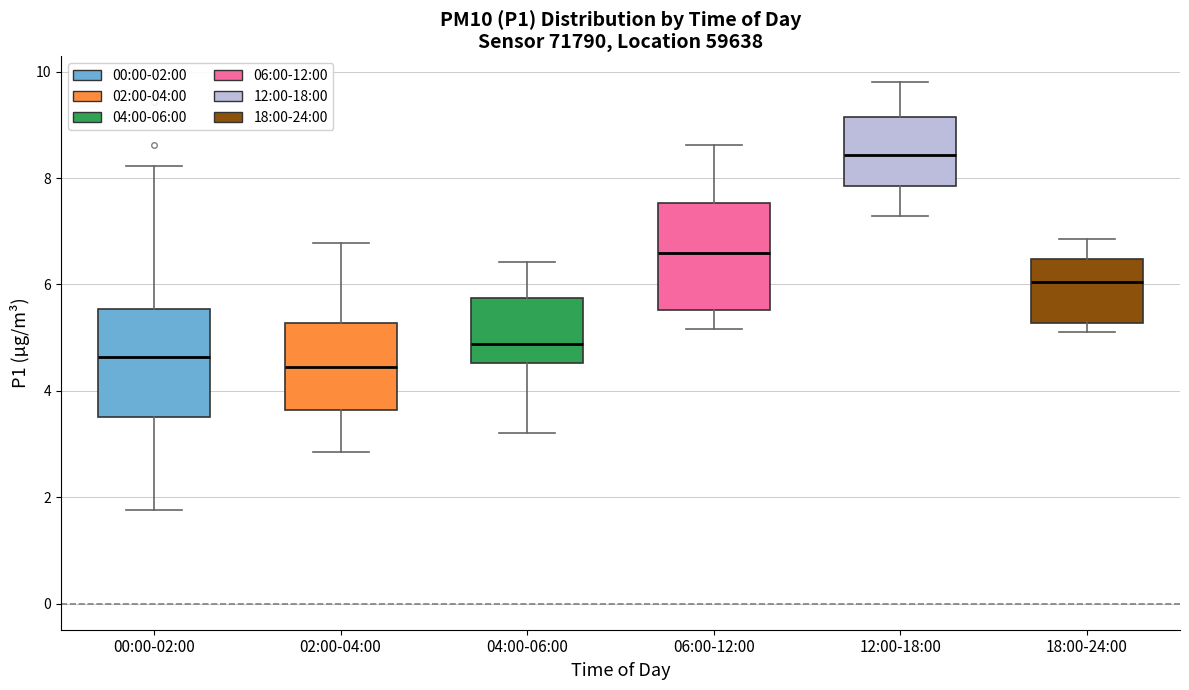

Reading left to right, read every box against the y-axis: the position of its median line, the range the box covers, and the ends of its whiskers. The values are not printed on the chart, so give them approximately, as read against the axis.

00:00-02:00: median 4.6, box 3.6 to 5.6, whiskers 1.8 to 8.2
02:00-04:00: median 4.4, box 3.6 to 5.2, whiskers 2.8 to 6.8
04:00-06:00: median 4.8, box 4.6 to 5.8, whiskers 3.2 to 6.4
06:00-12:00: median 6.6, box 5.6 to 7.6, whiskers 5.2 to 8.6
12:00-18:00: median 8.4, box 7.8 to 9.2, whiskers 7.2 to 9.8
18:00-24:00: median 6.0, box 5.2 to 6.4, whiskers 5.2 (just below the box's lower edge) to 6.8